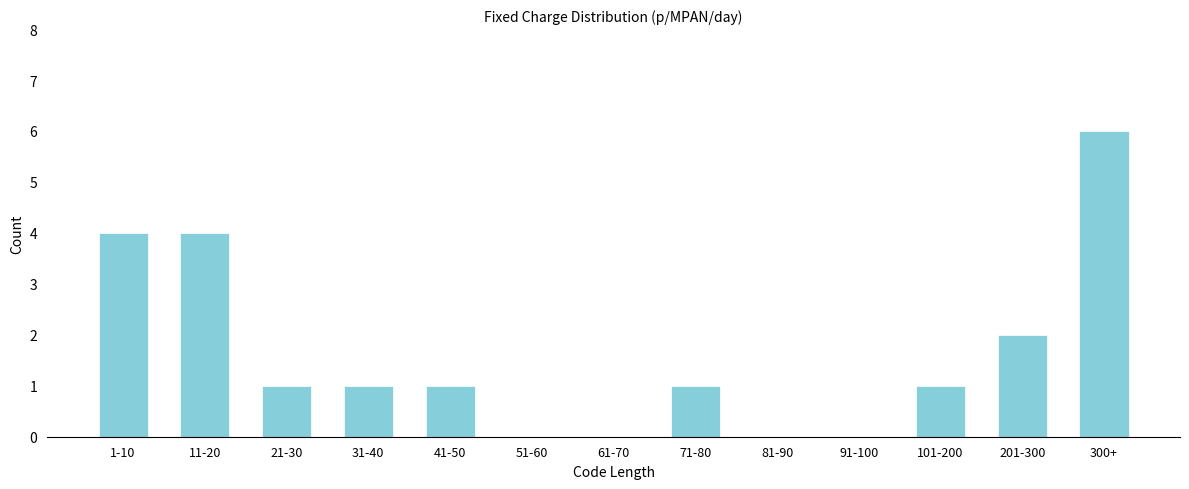

Reading left to right, what are all the values shown in this chart?

1-10=4	11-20=4	21-30=1	31-40=1	41-50=1	51-60=0	61-70=0	71-80=1	81-90=0	91-100=0	101-200=1	201-300=2	300+=6